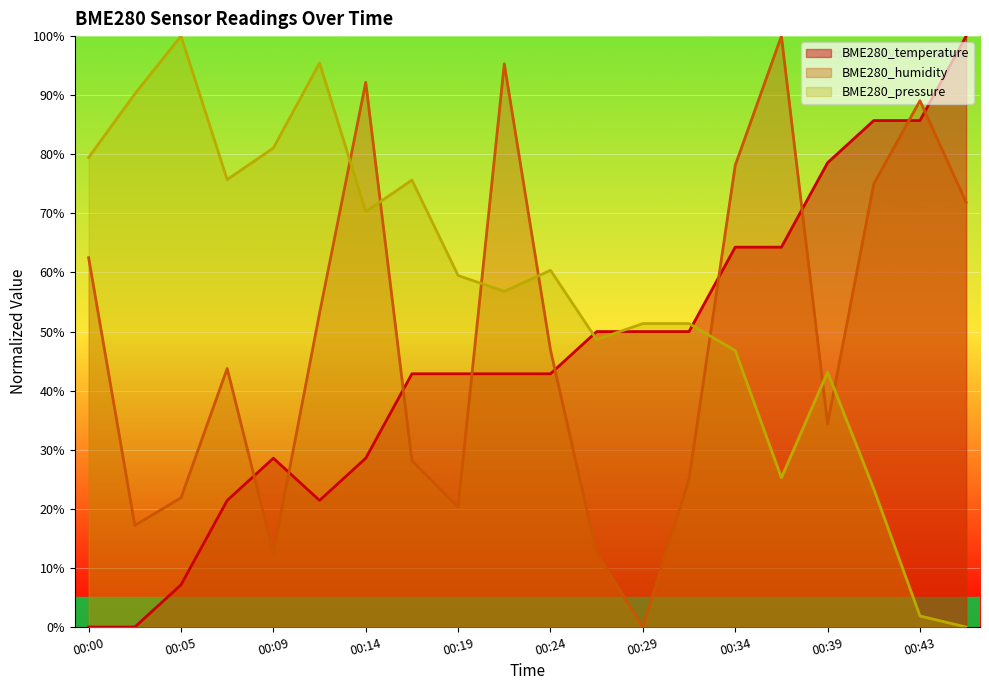

What is the difference between the highest and lowest values at 00:22?

52.5